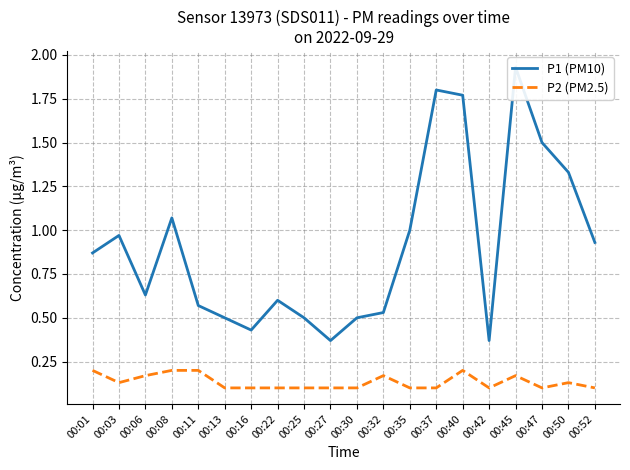

What is the average value of the P2 (PM2.5) series?

0.1